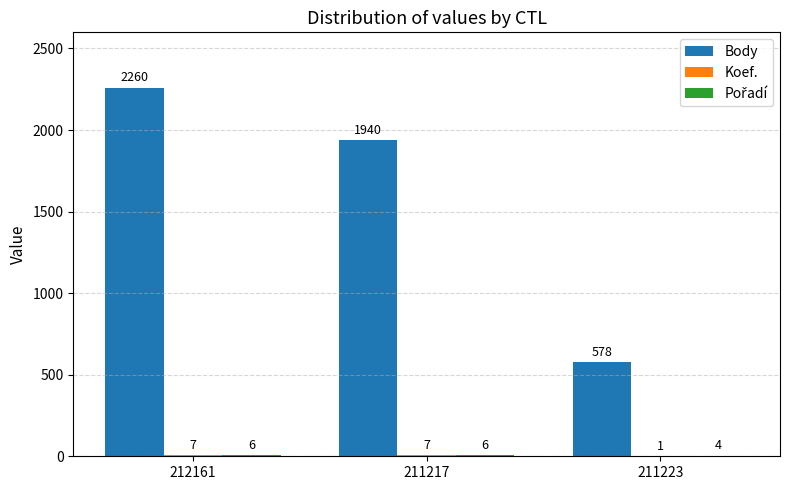

Which series changed the most between 211217 and 211223?

Body